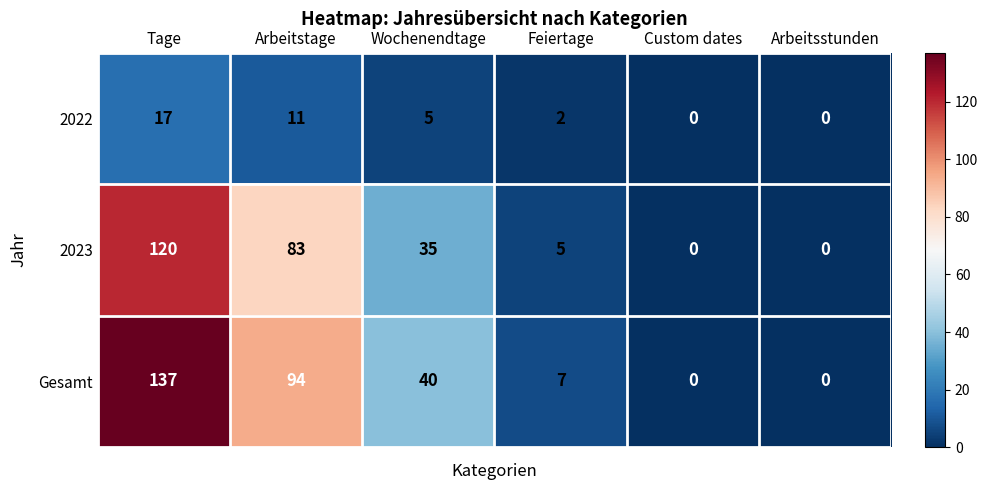

What is the total value across all series at Feiertage?

14